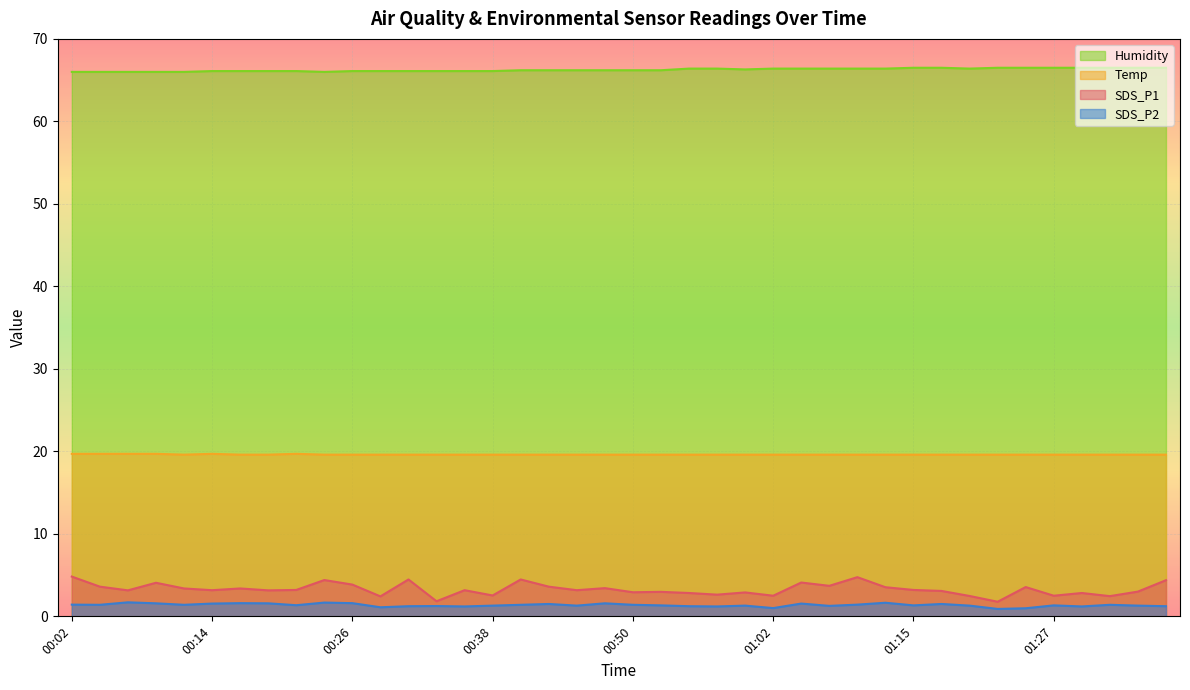

Reading left to right, what are all the values shown in this chart?

SDS_P1: 4.8	3.6	3.1	4.1	3.4	3.2	3.4	3.1	3.2	4.4	3.9	2.4	4.5	1.8	3.2	2.5	4.5	3.6	3.2	3.4	2.9	3.0	2.8	2.6	2.9	2.5	4.1	3.7	4.8	3.5	3.2	3.1	2.5	1.8	3.5	2.5	2.8	2.5	3.0	4.4
SDS_P2: 1.4	1.4	1.7	1.6	1.4	1.6	1.6	1.6	1.4	1.7	1.6	1.1	1.2	1.2	1.2	1.3	1.4	1.5	1.3	1.6	1.4	1.3	1.2	1.2	1.3	1.0	1.6	1.3	1.4	1.6	1.3	1.5	1.3	0.9	1.0	1.3	1.2	1.4	1.3	1.2
Temp: 19.7	19.7	19.7	19.7	19.6	19.7	19.6	19.6	19.7	19.6	19.6	19.6	19.6	19.6	19.6	19.6	19.6	19.6	19.6	19.6	19.6	19.6	19.6	19.6	19.6	19.6	19.6	19.6	19.6	19.6	19.6	19.6	19.6	19.6	19.6	19.6	19.6	19.6	19.6	19.6
Humidity: 66.0	66.0	66.0	66.0	66.0	66.1	66.1	66.1	66.1	66.0	66.1	66.1	66.1	66.1	66.1	66.1	66.2	66.2	66.2	66.2	66.2	66.2	66.4	66.4	66.3	66.4	66.4	66.4	66.4	66.4	66.5	66.5	66.4	66.5	66.5	66.5	66.5	66.5	66.5	66.5